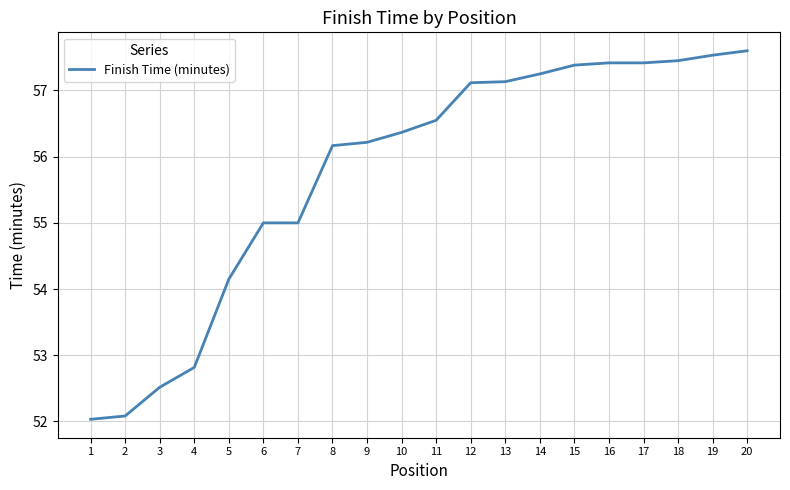

Which category has the highest value across all series?

20